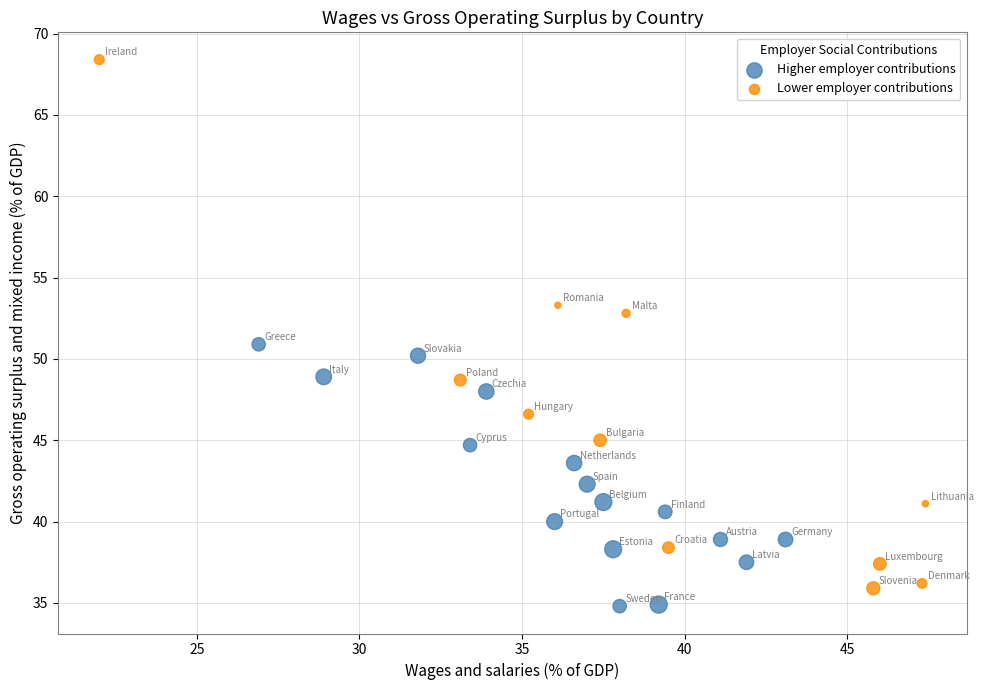

What are all the series names shown in the legend?

Higher employer contributions, Lower employer contributions